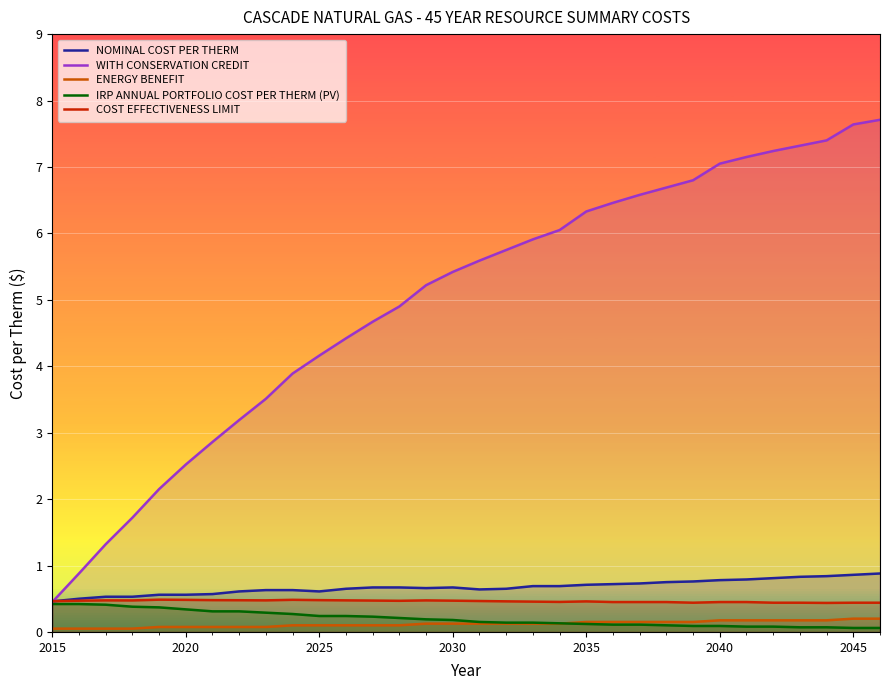

How many times do COST EFFECTIVENESS LIMIT and WITH CONSERVATION CREDIT cross each other?

1